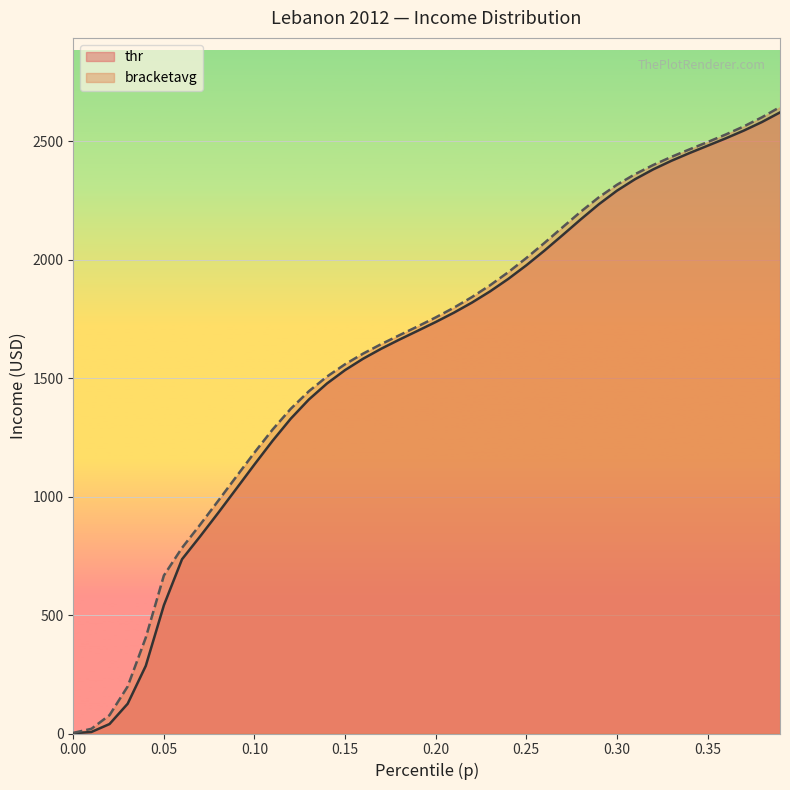

What is the difference between the highest and lowest values at 0.25?

30.7